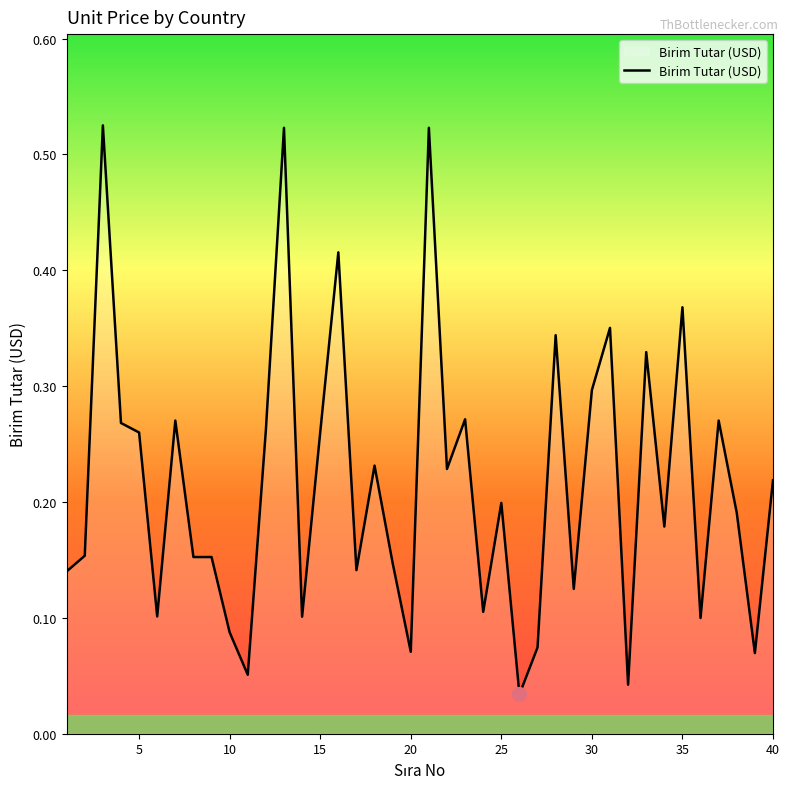

Does the chart have visible grid lines?

No